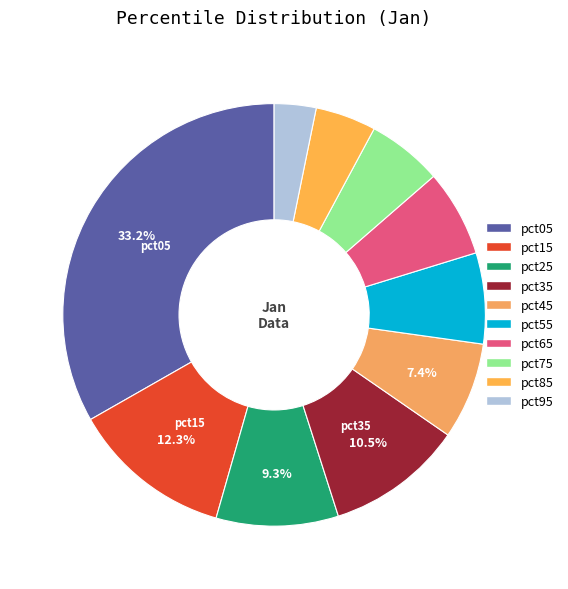

To the nearest percent, what is the combined percentage of pct65 and pct45?

14%